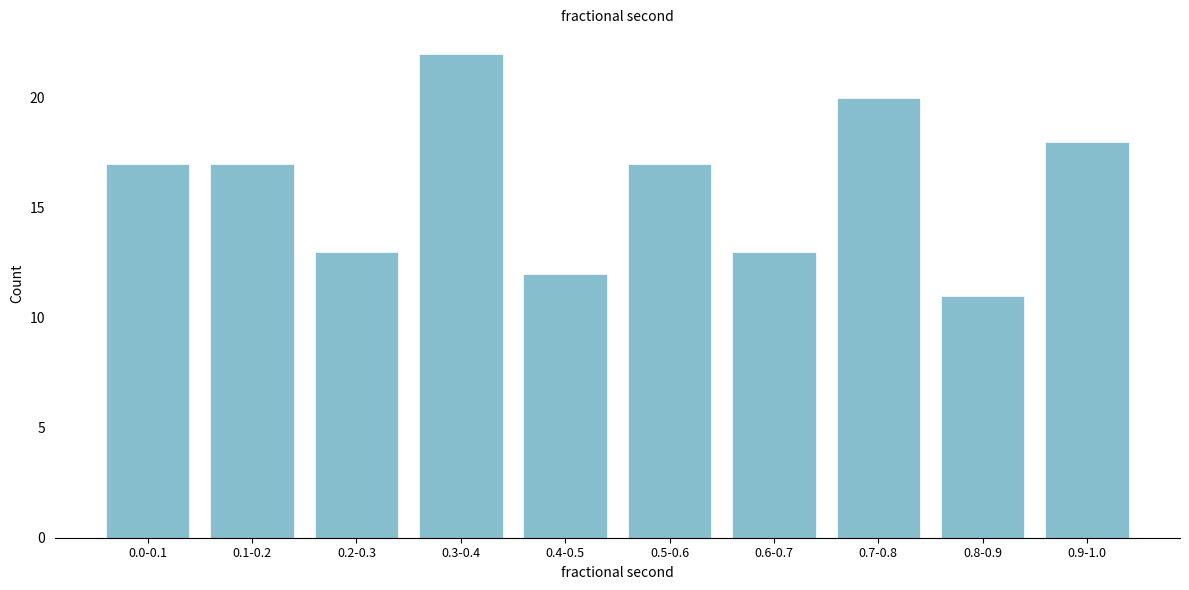

Reading left to right, list all the values displayed in this chart.

17	17	13	22	12	17	13	20	11	18